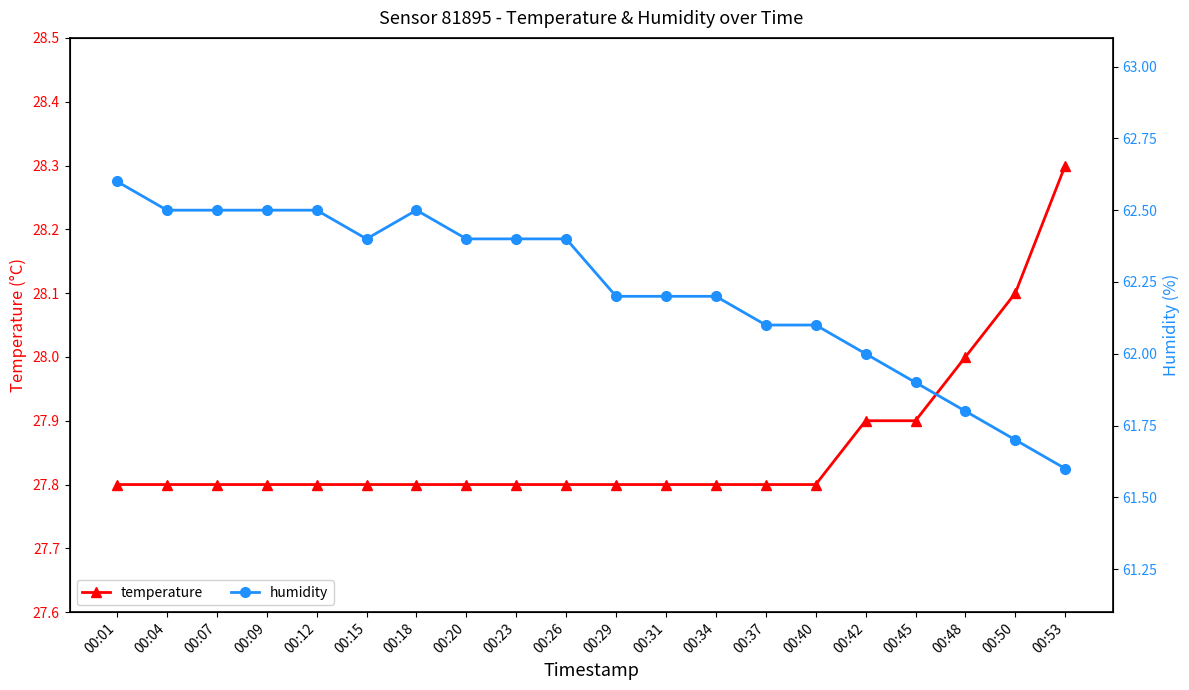

What is the total value across all series at 00:12?

90.3